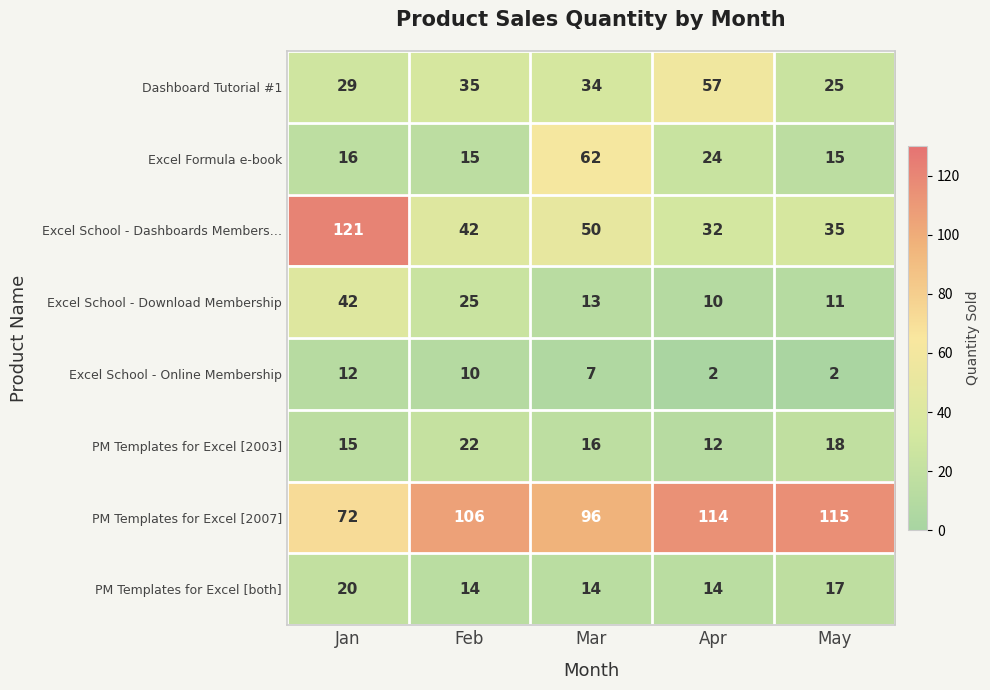

At which category is the sum across all series the highest?

Jan